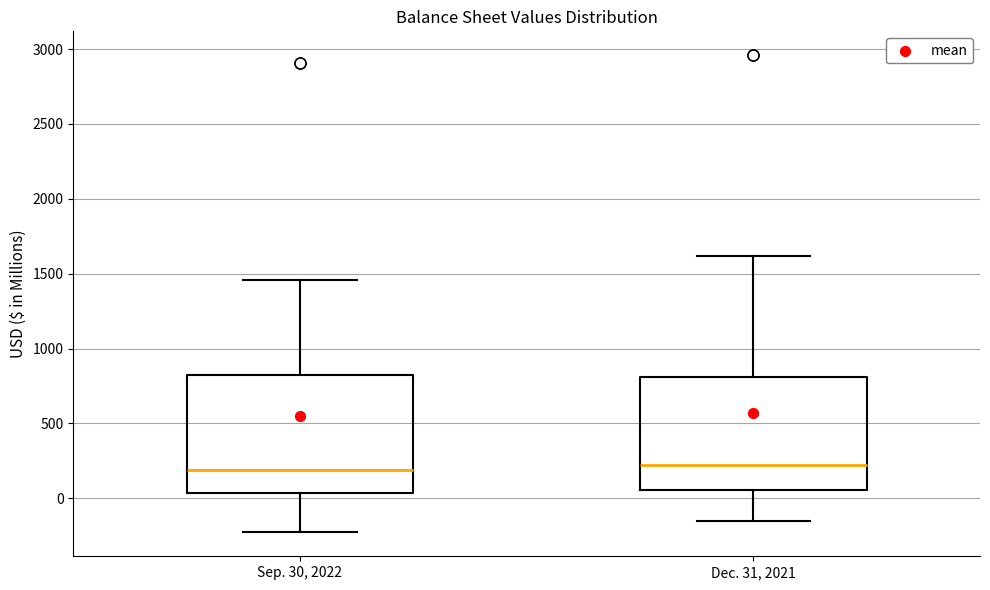

Where is the lower edge of the box for Dec. 31, 2021 on the y-axis? The values are not printed on the chart, so give them approximately, as read against the axis.

50